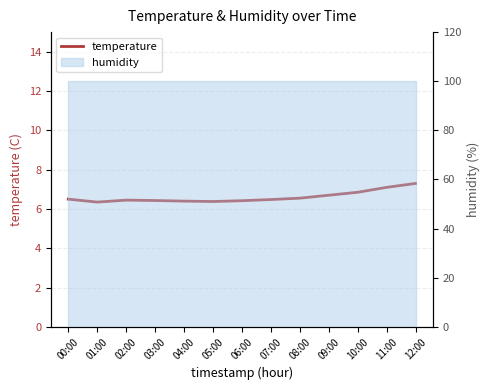

Does the chart have visible grid lines?

Yes